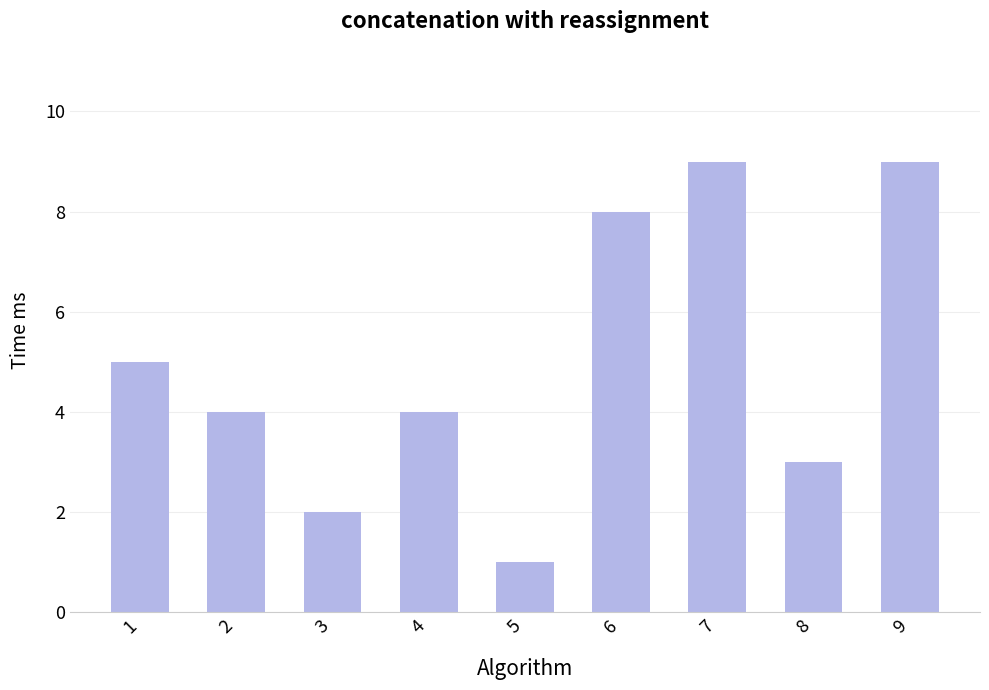

At which label does the data first exceed 4?

1